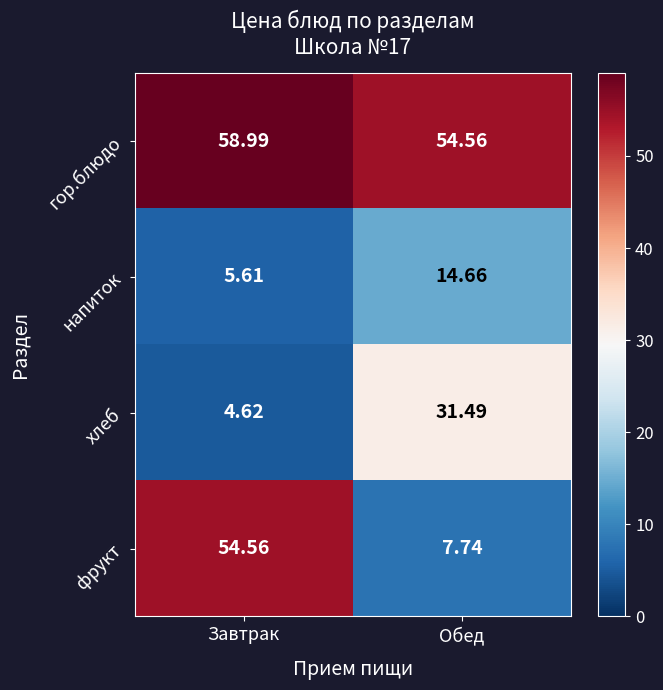

Rank the series at Завтрак from highest to lowest value.

гор.блюдо, фрукт, напиток, хлеб